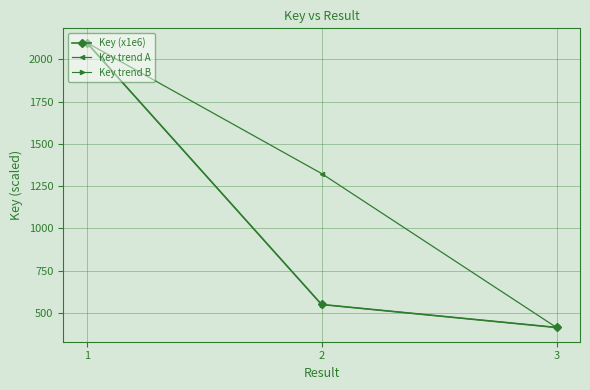

How many data points in Key trend A are less than 1324?

1